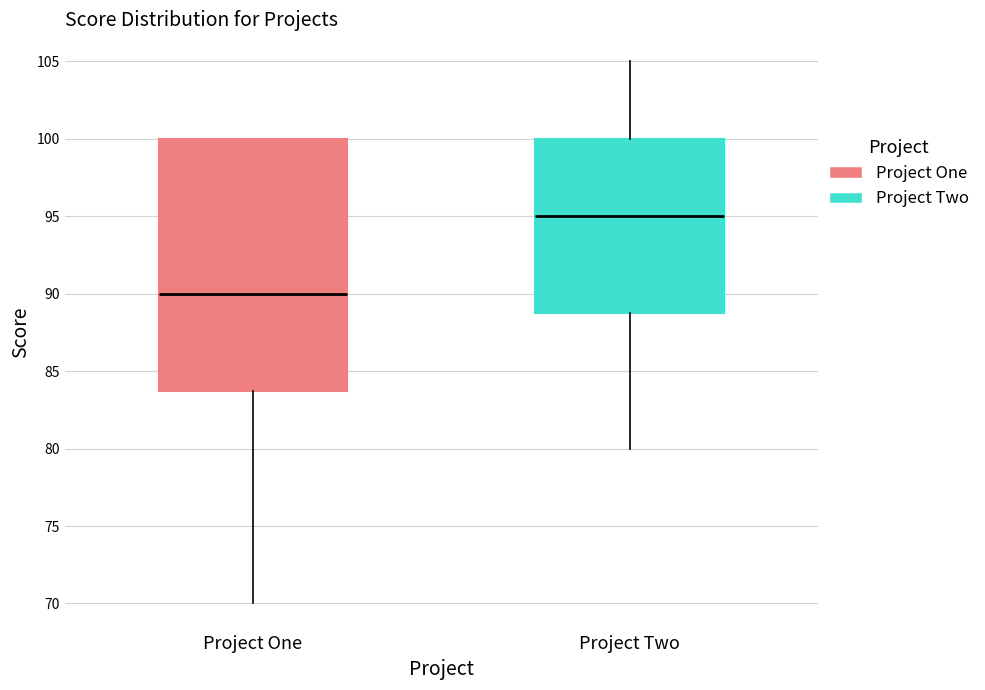

Reading left to right, read every box against the y-axis: the position of its median line, the range the box covers, and the ends of its whiskers. The values are not printed on the chart, so give them approximately, as read against the axis.

Project One: median 90, box 84 to 100, whiskers 70 to 100
Project Two: median 95, box 89 to 100, whiskers 80 to 105